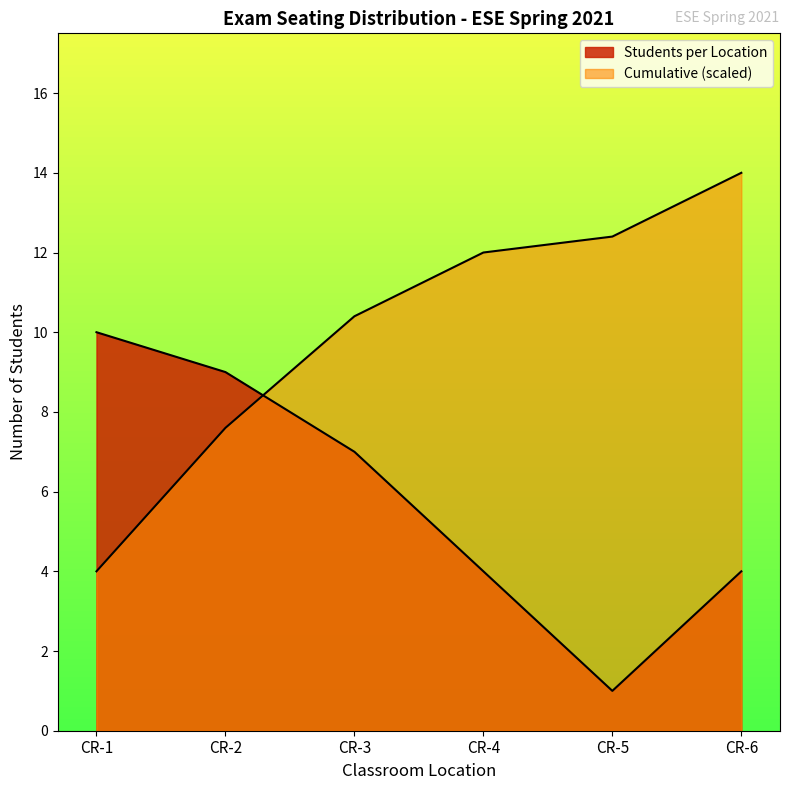

What is the sum of the values at CR-2 and CR-3?

18.0